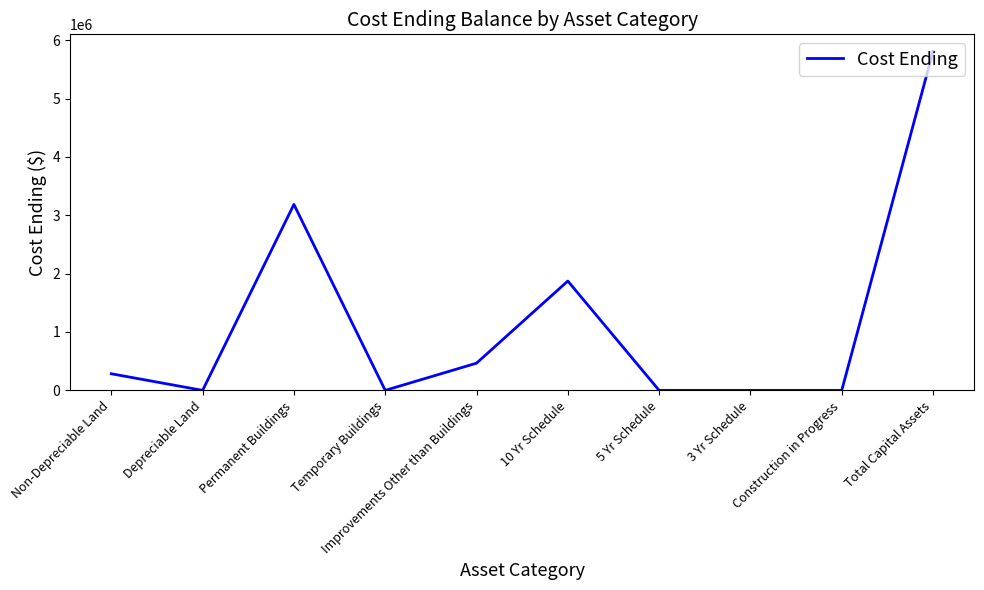

True or false: the data shows 5616142 at Permanent Buildings.

False